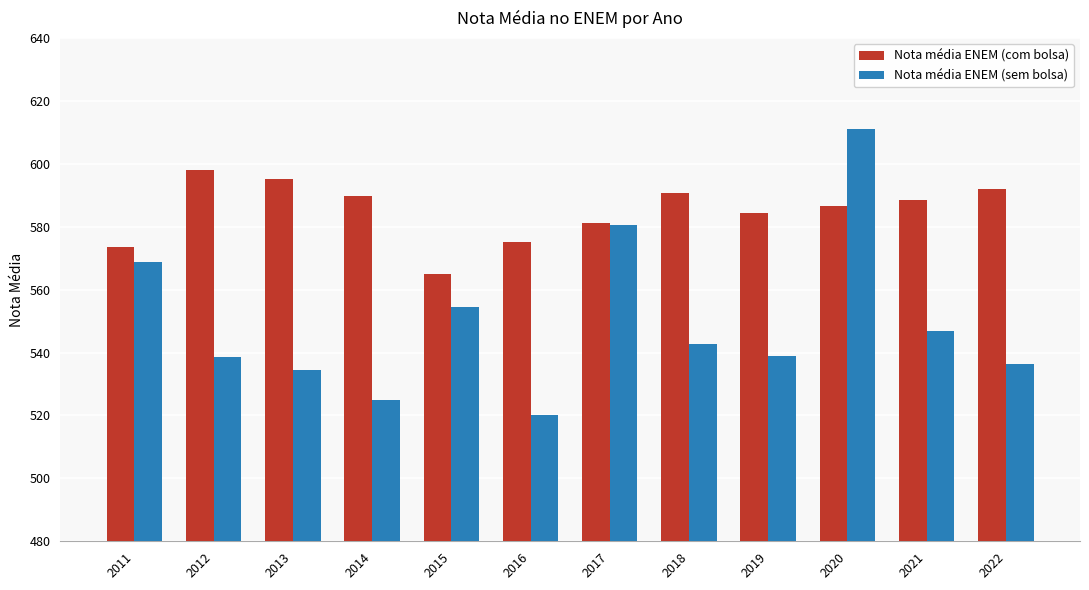

Does the chart contain any negative values?

No